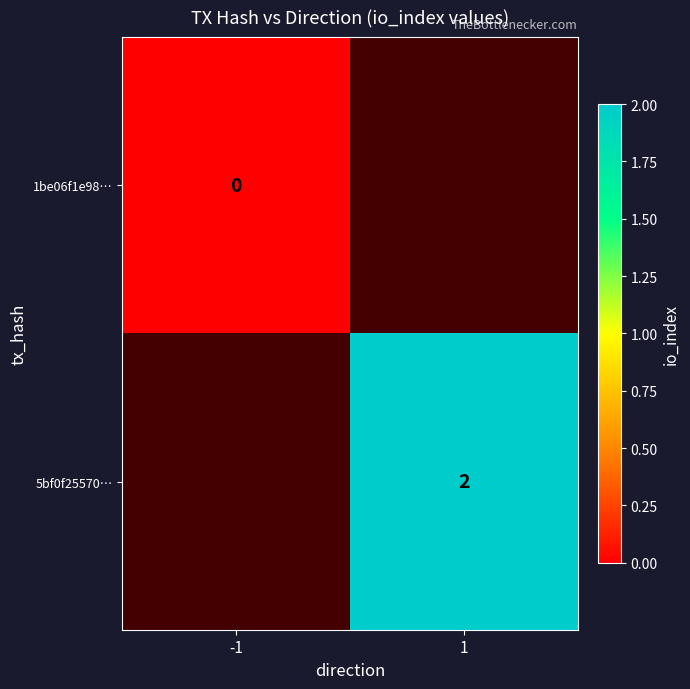

Is it true that 5bf0f25570… equals 2 at 1?

True